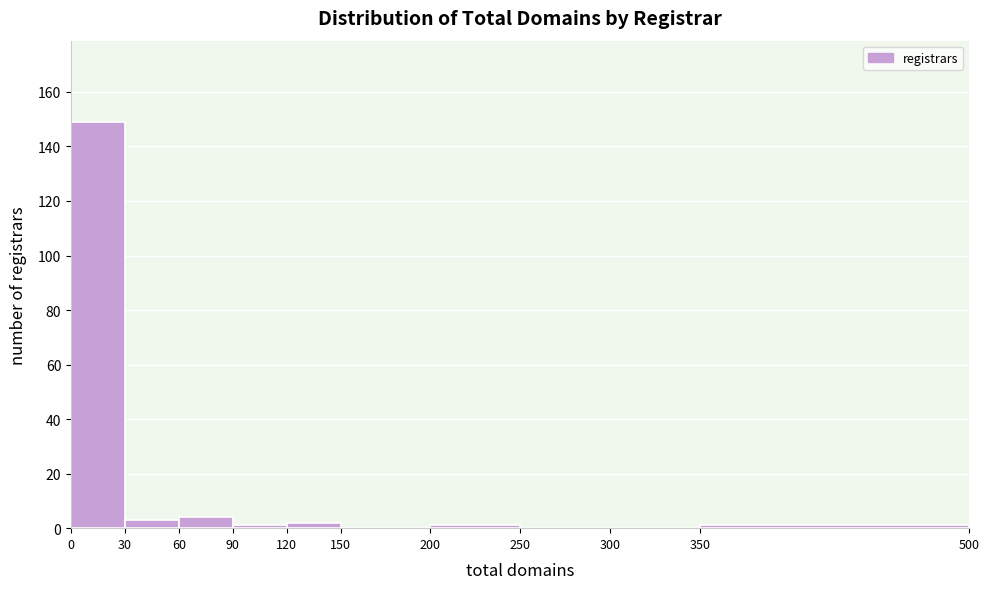

Which range on the x-axis has the tallest bar?

0 to 30